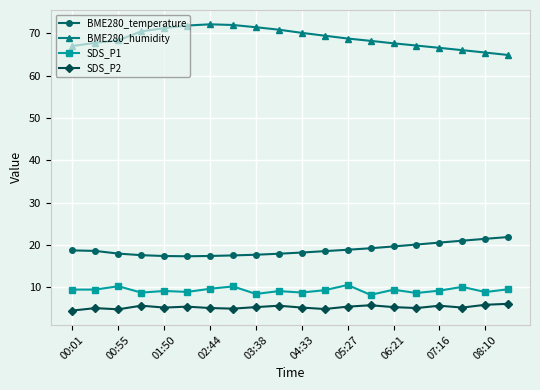

What is the value of the BME280_humidity point at the 16th from the left?

67.1